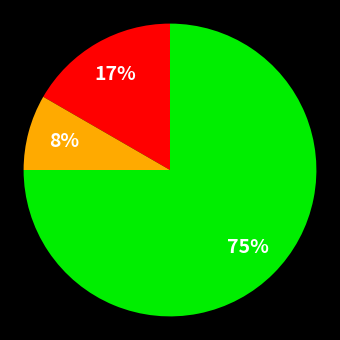

To the nearest percent, what is the difference between the largest and smallest slice percentages?

67%